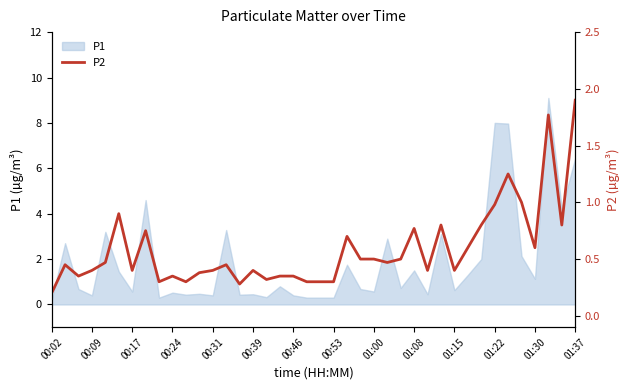

True or false: P1 has a value of 1.7 at 01:30.

False